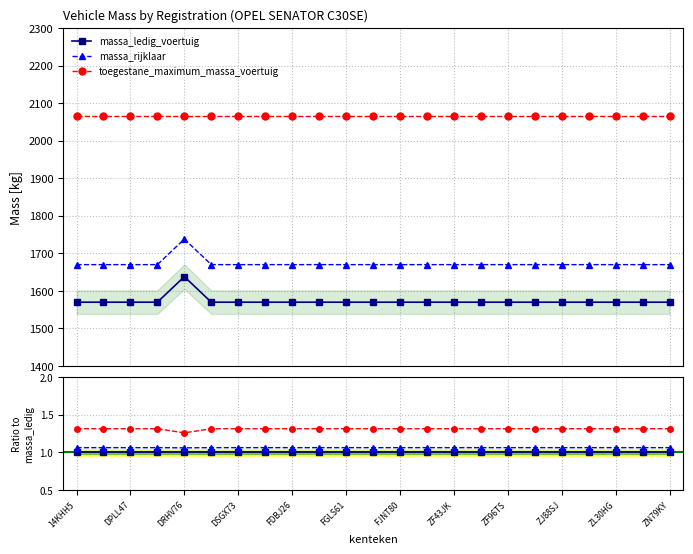

Rank the series by their average value, from lowest to highest.

massa_ledig_voertuig, massa_rijklaar, toegestane_maximum_massa_voertuig